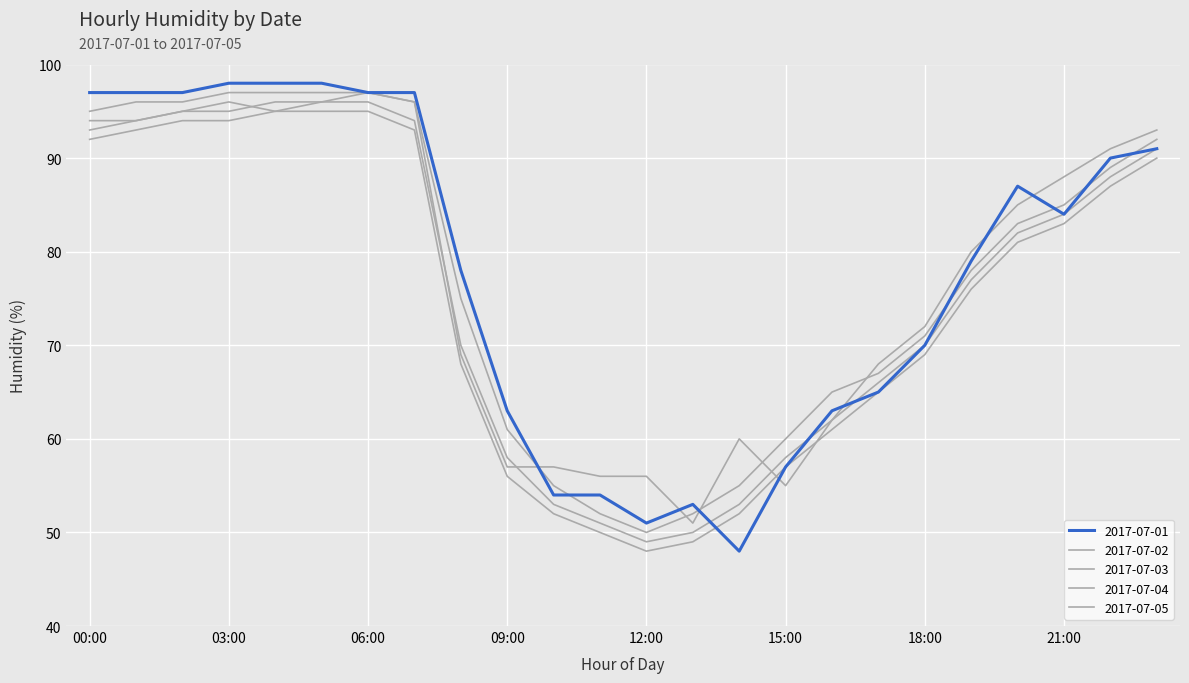

Which series has the largest range (max minus min)?

2017-07-01